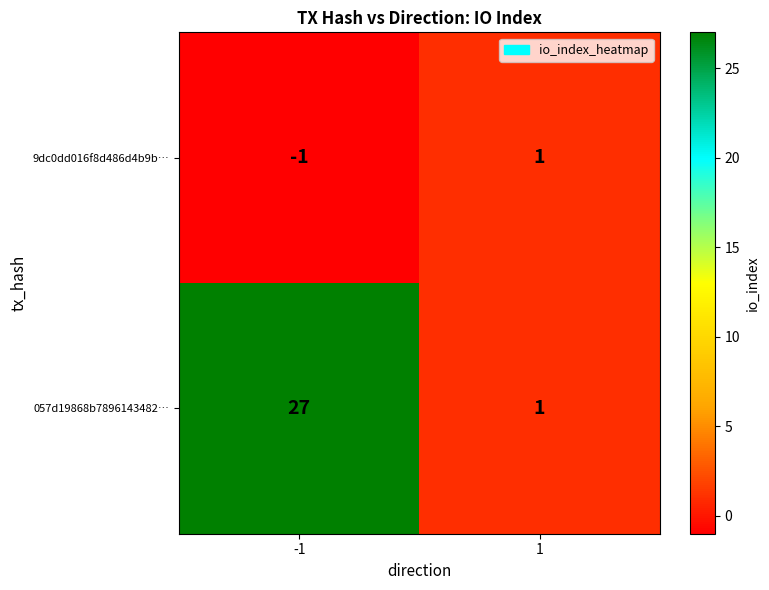

What is the maximum value shown in the chart?

27